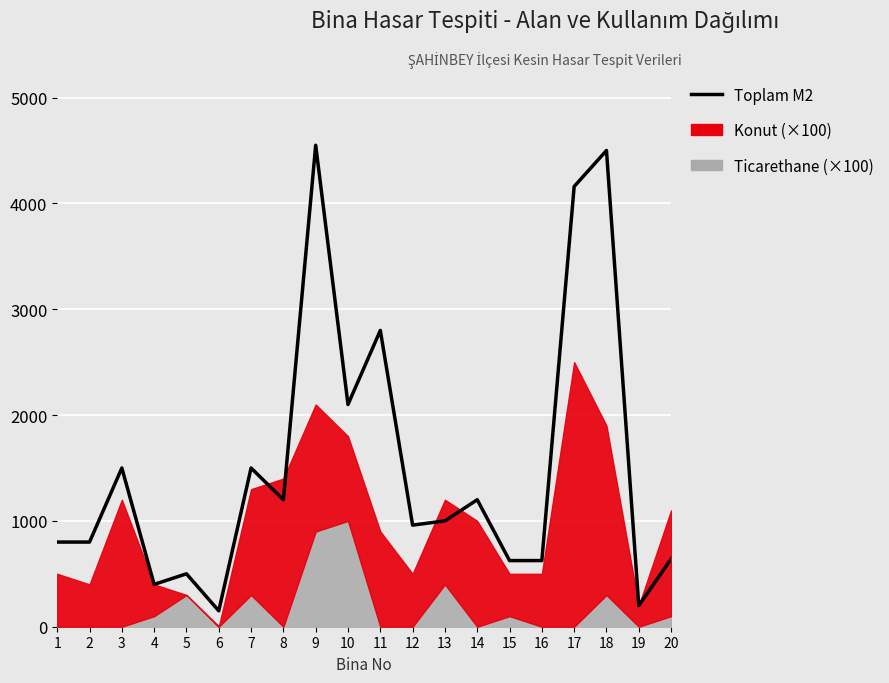

What is the change in value from 2 to 5?

-300